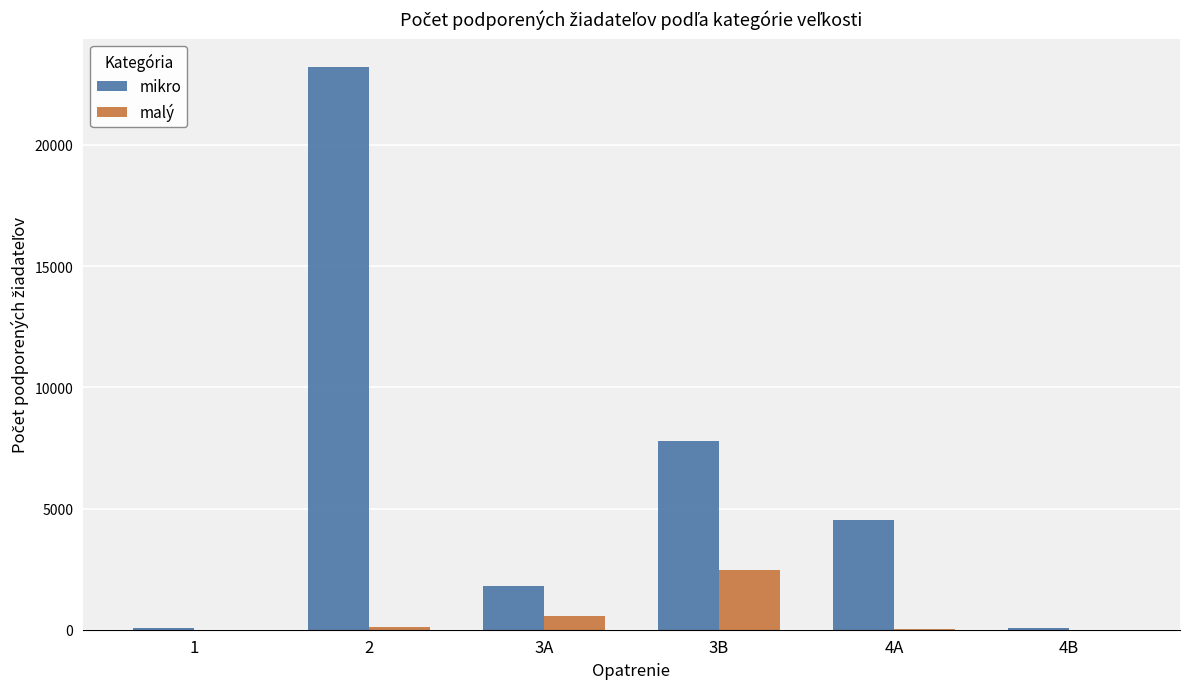

What is the total value across all series at 2?

23336